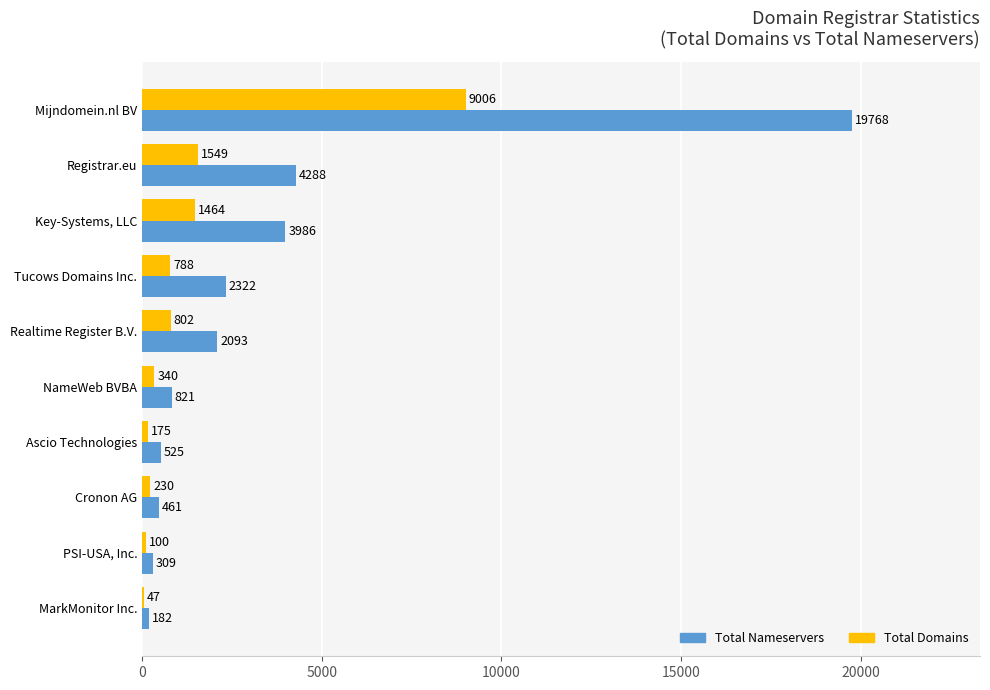

At which category is the sum across all series the highest?

Mijndomein.nl BV